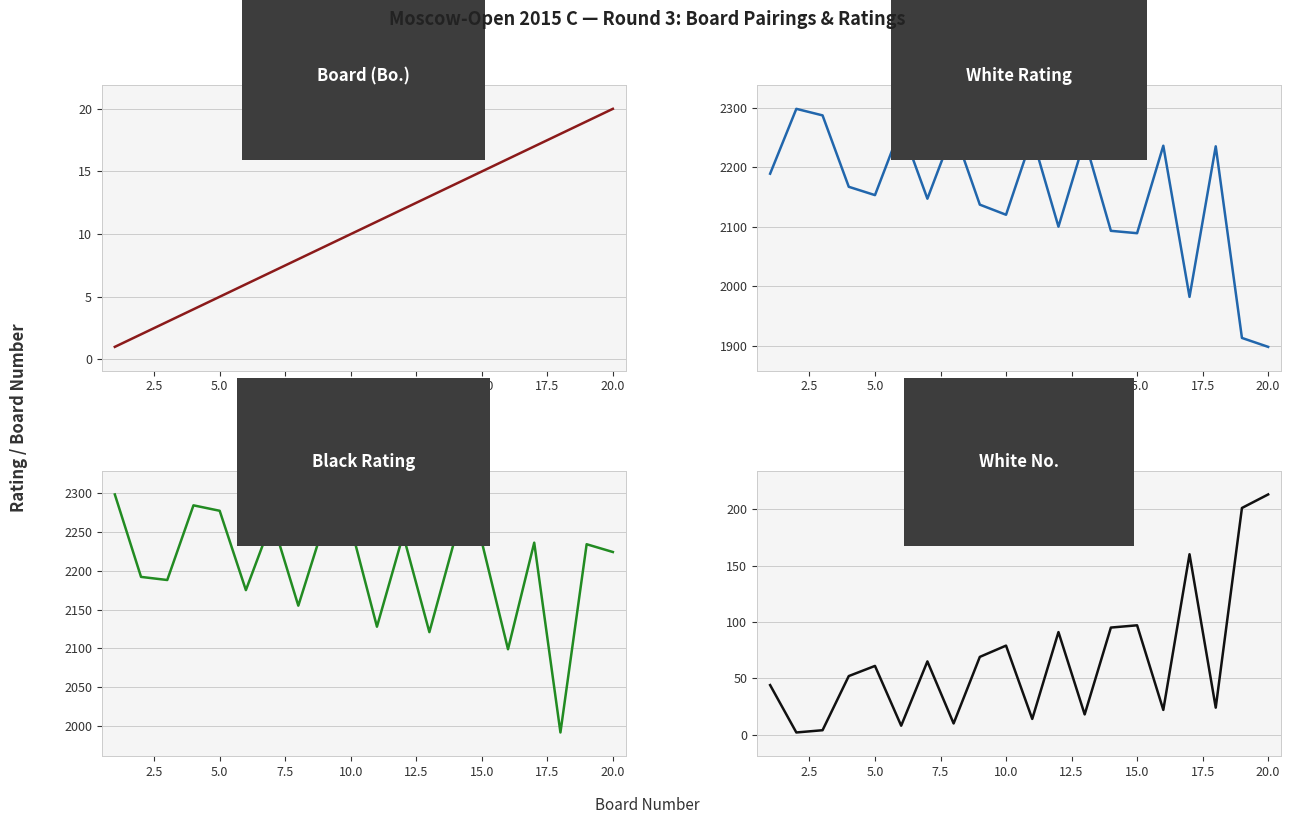

Rank the series at 15.0 from highest to lowest value.

Black Rating (Рейт), White Rating (Рейт), White No. (Ном.), Board (Bo.)